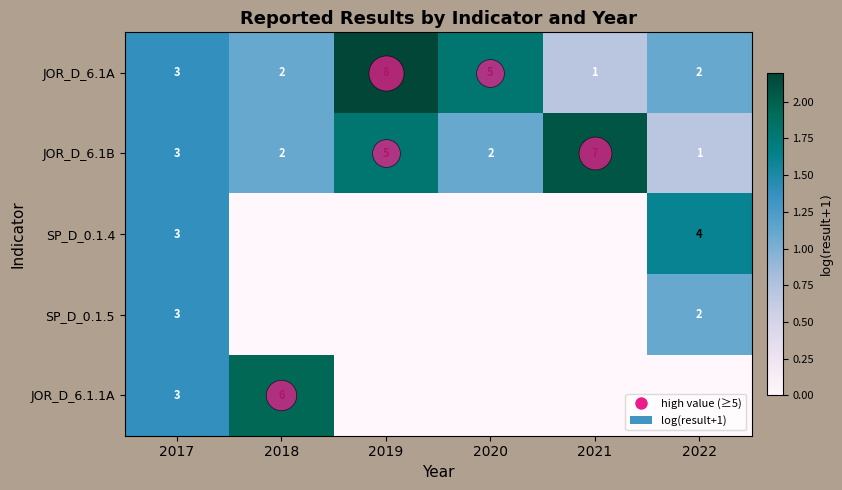

Between 2018 and 2021, which series saw the biggest shift?

JOR_D_6.1.1A